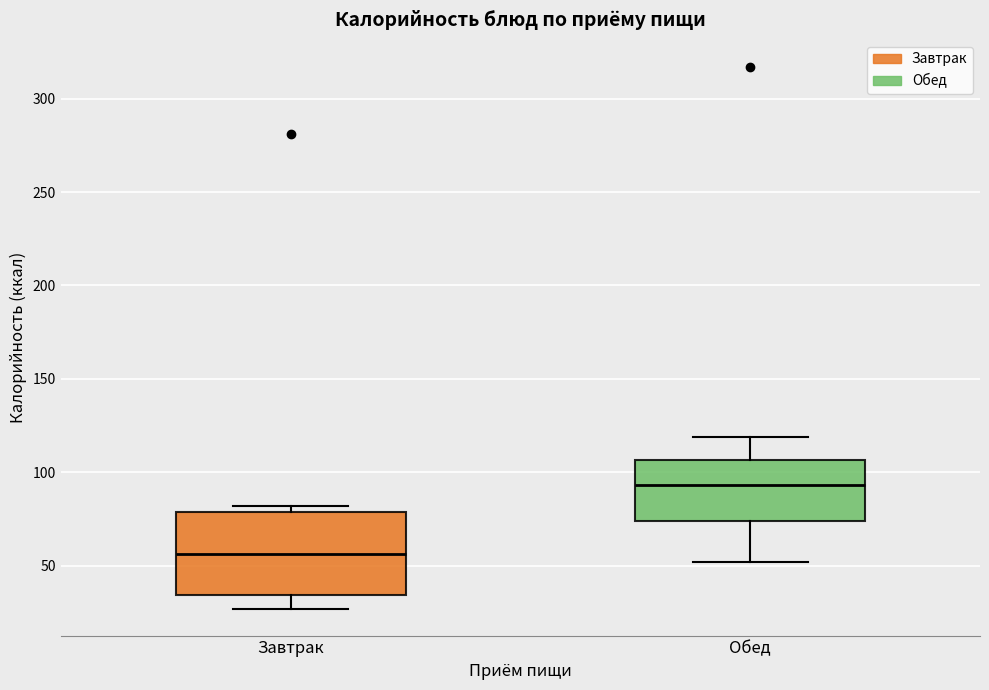

Where does the lower whisker of the box for Обед end on the y-axis? The values are not printed on the chart, so give them approximately, as read against the axis.

50